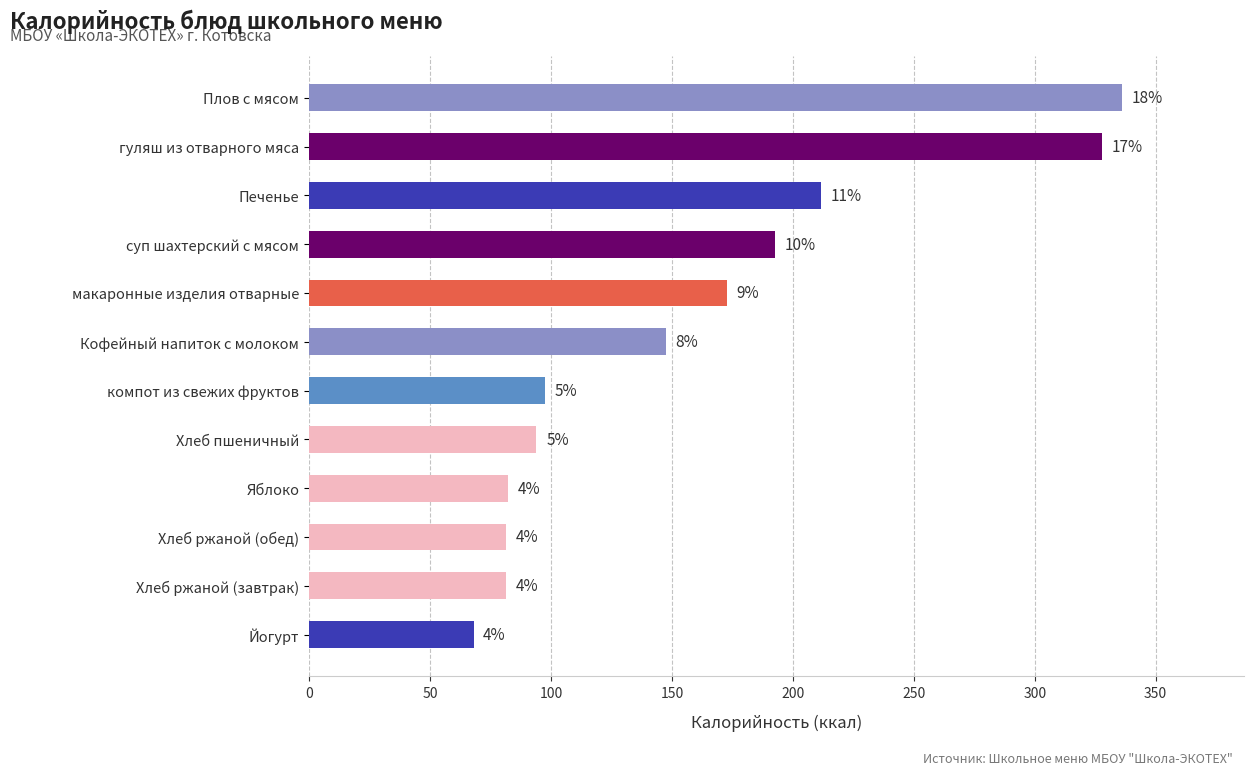

How many bars are there in total?

12